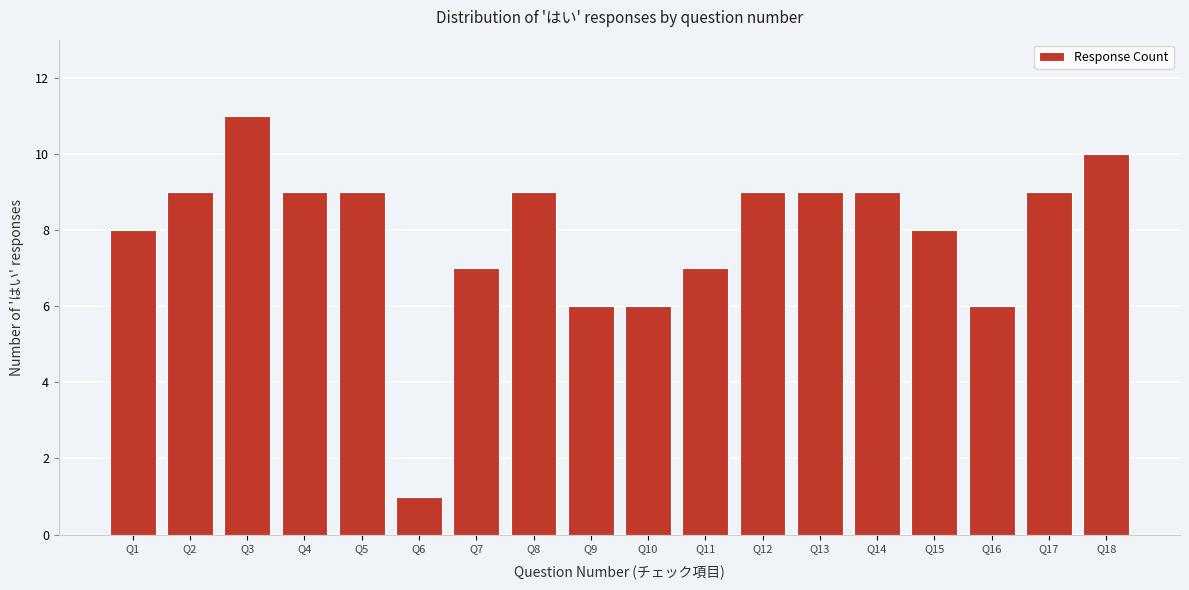

Reading left to right, transcribe all the data shown in this chart.

Q1=8	Q2=9	Q3=11	Q4=9	Q5=9	Q6=1	Q7=7	Q8=9	Q9=6	Q10=6	Q11=7	Q12=9	Q13=9	Q14=9	Q15=8	Q16=6	Q17=9	Q18=10